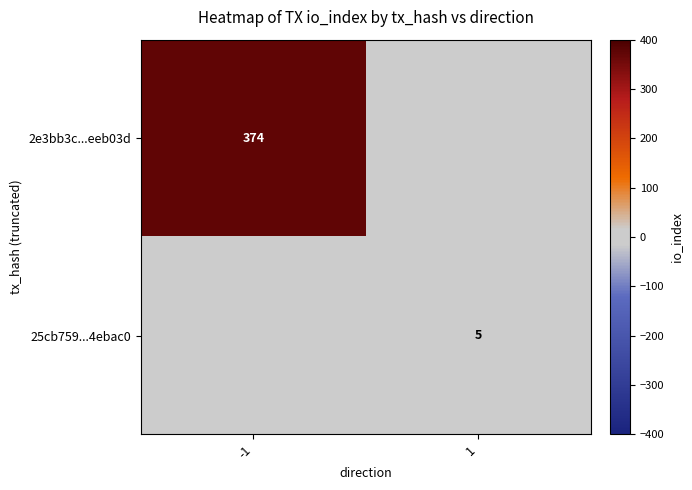

Is it true that 2e3bb3c...eeb03d equals 87 at -1?

False